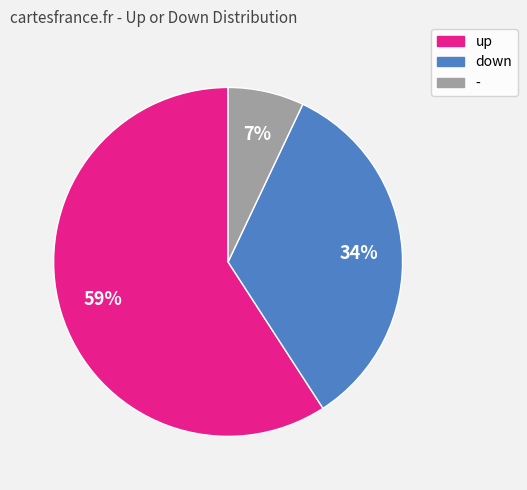

The up slice represents 59% of the pie. True or false?

True